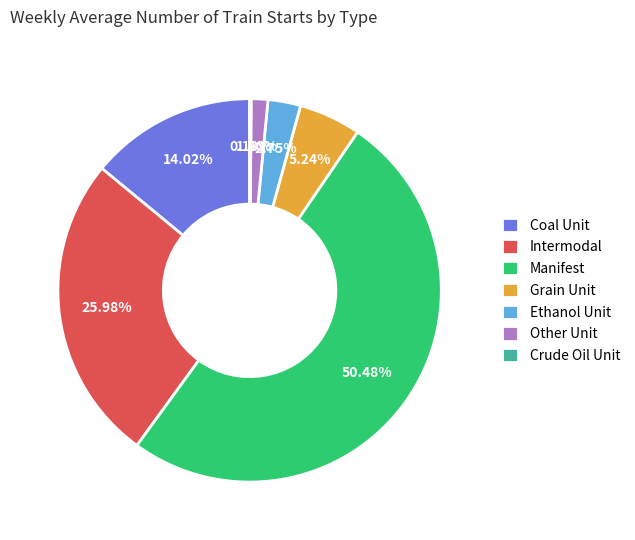

The Intermodal slice represents 35% of the pie. True or false?

False